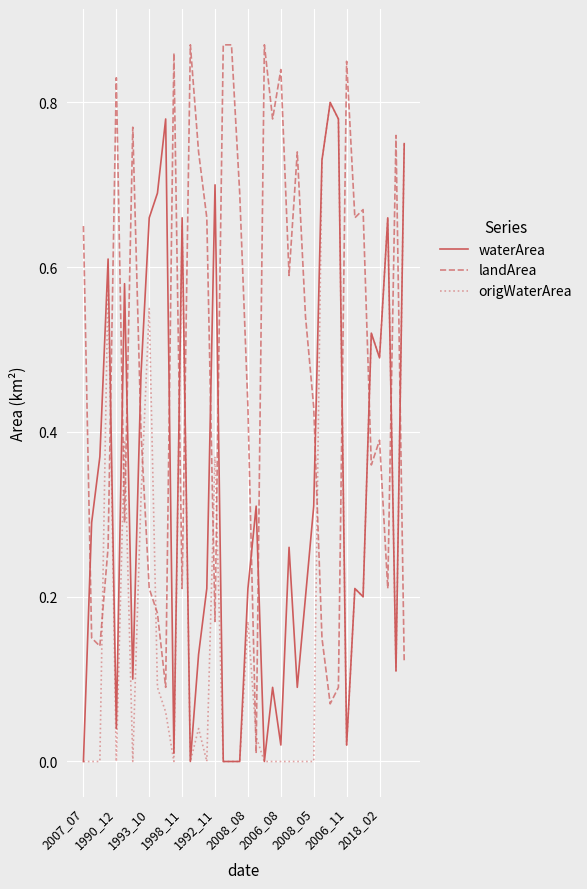

Which series has the largest range (max minus min)?

landArea